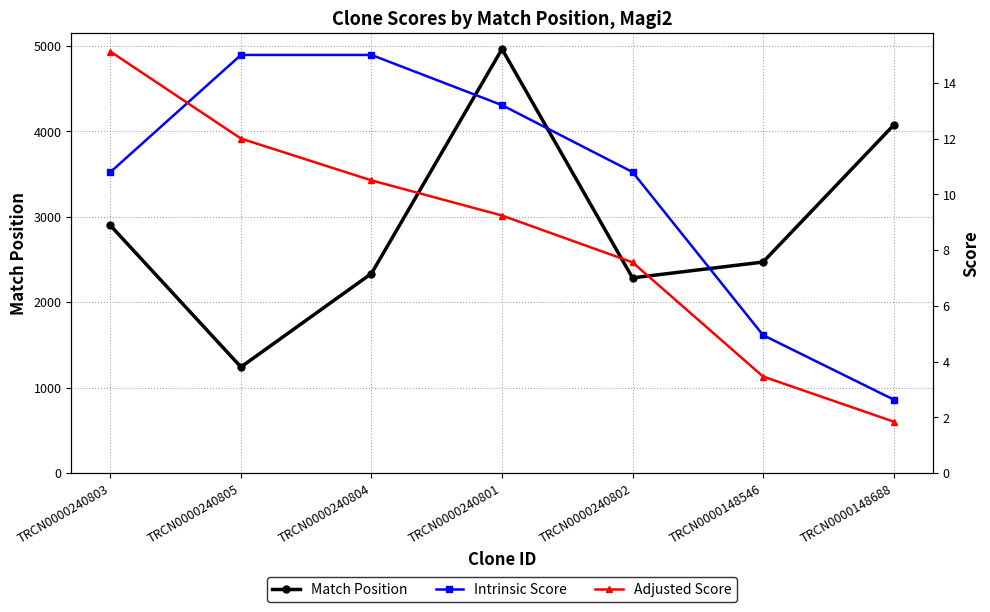

What is the total value across all series at TRCN0000240803?

2923.9